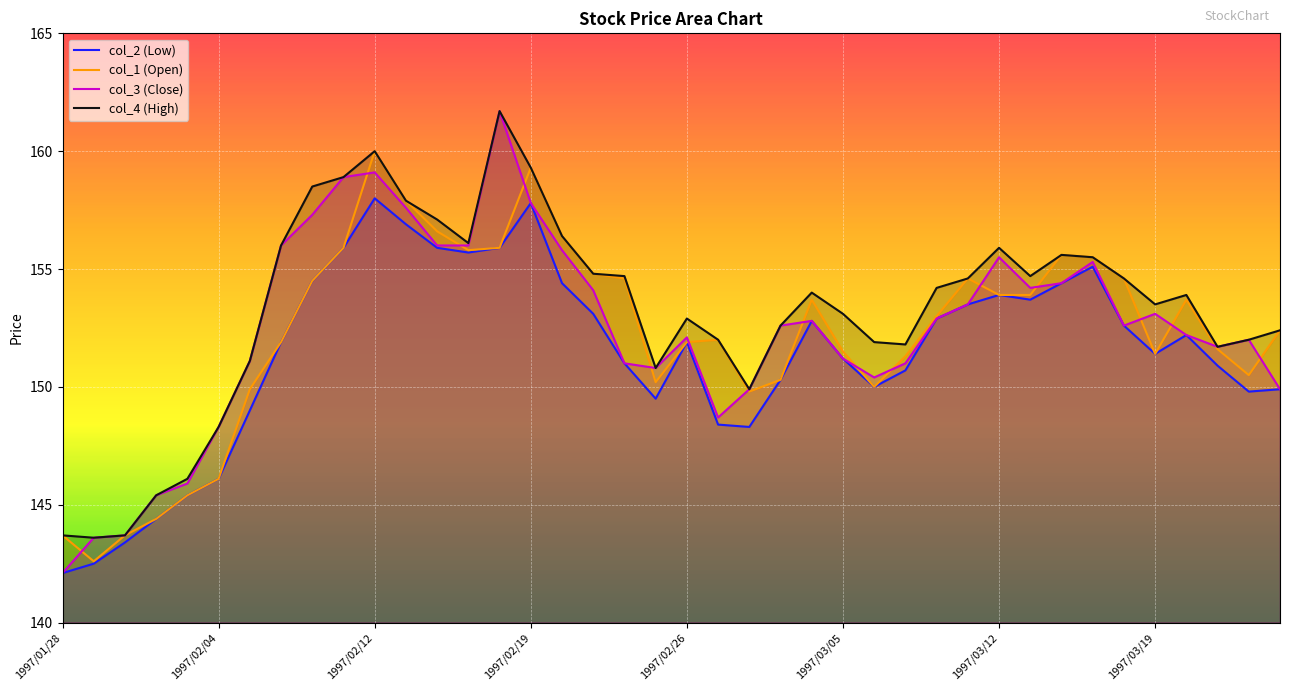

Which label corresponds to the smallest value in the chart?

1997/01/28